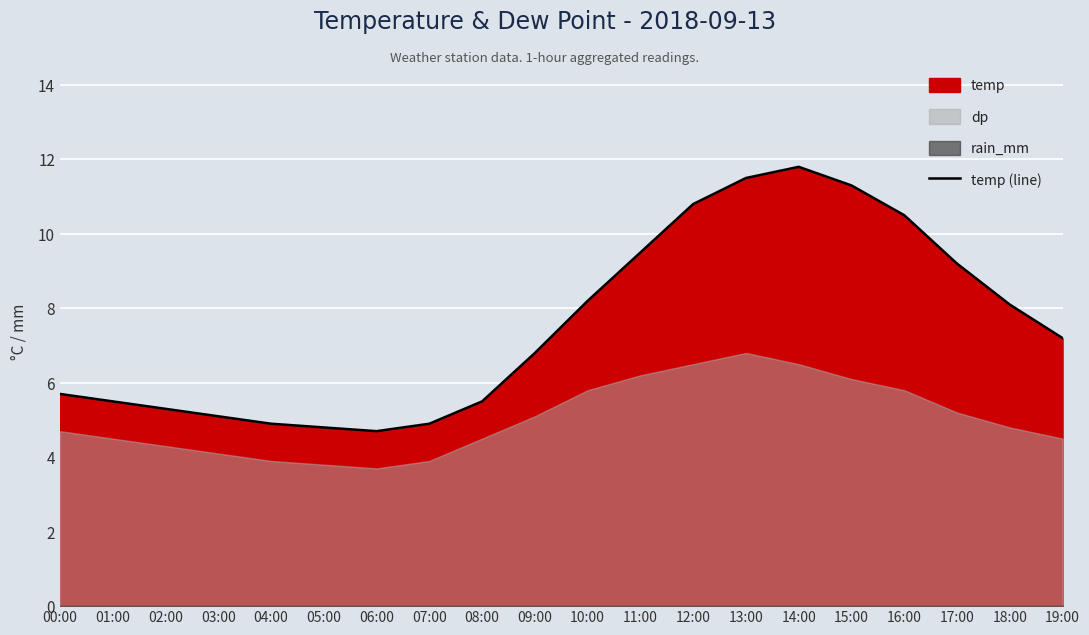

At which category does the chart reach its peak across all series?

14:00